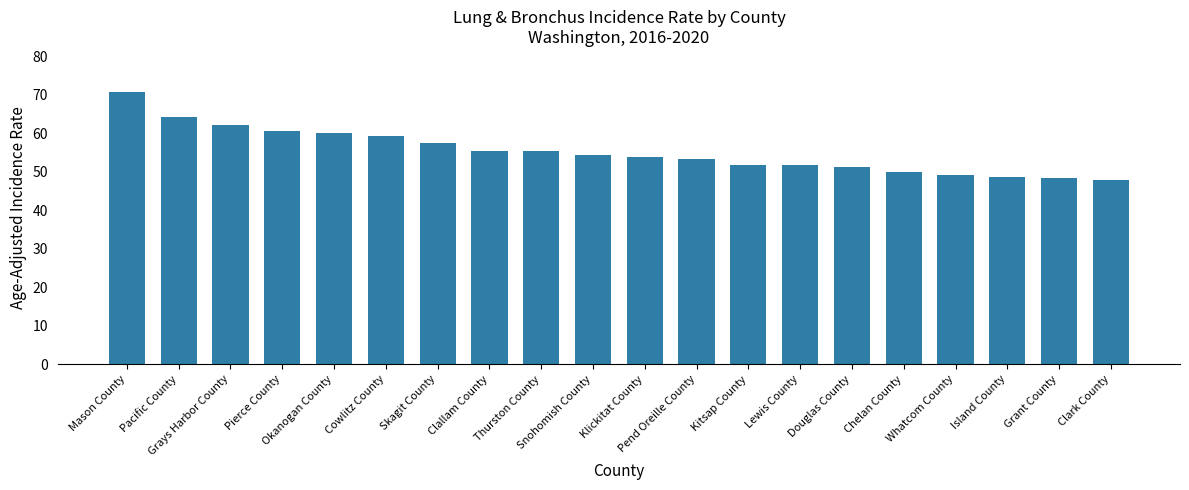

Count the number of categories in the chart.

20